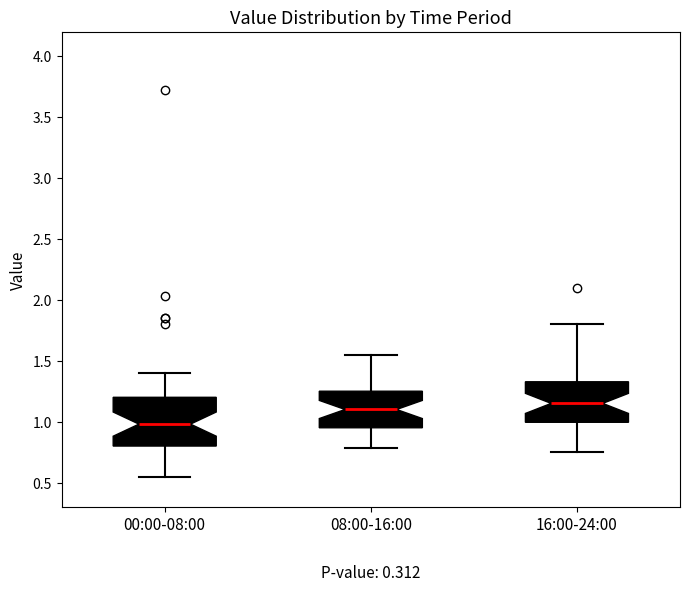

Where does the median line of the box for 08:00-16:00 sit on the y-axis? The values are not printed on the chart, so give them approximately, as read against the axis.

1.10